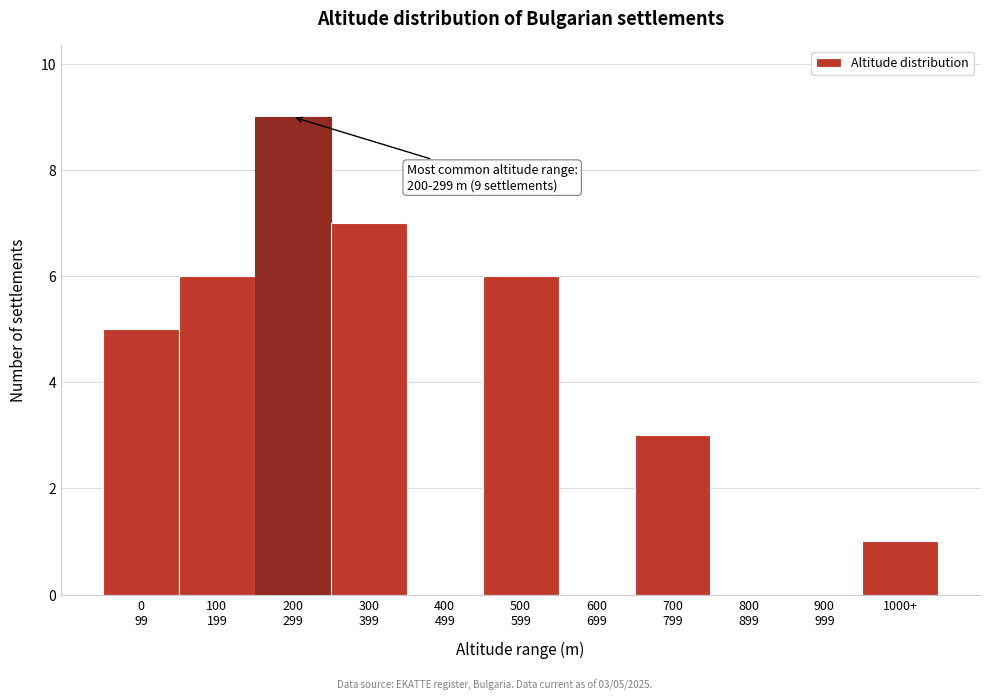

What is the sum of all values?

37